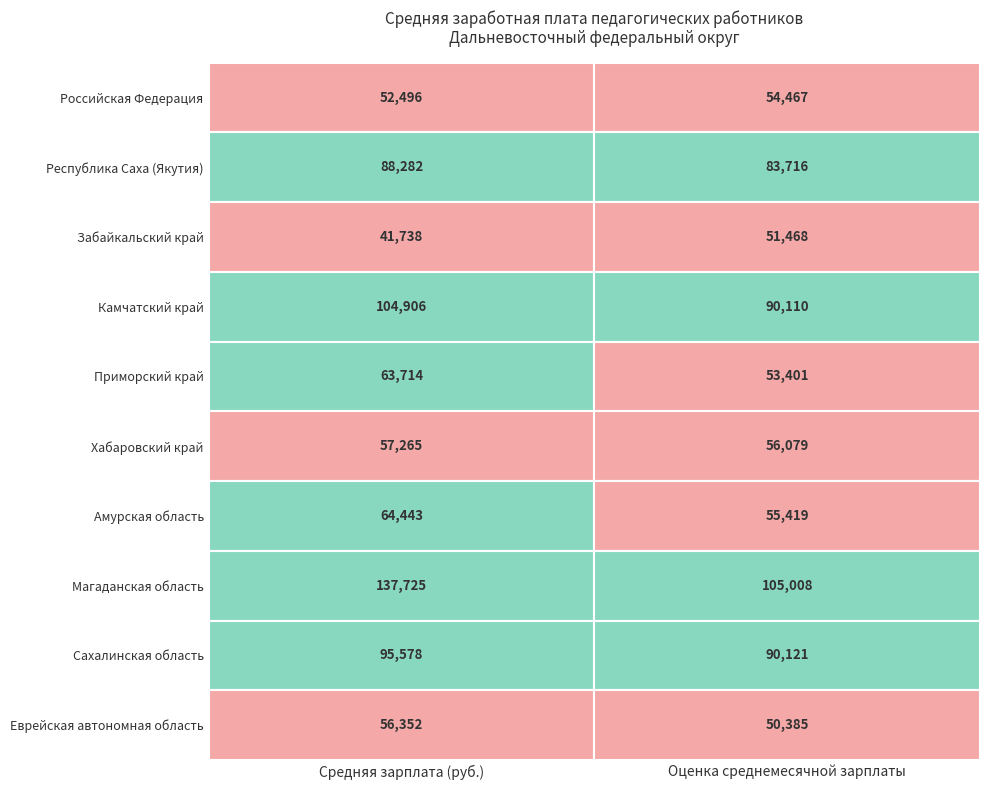

Reading left to right, list all the values displayed in this chart.

Российская Федерация: 0=52495.7	1=54467.0
Республика Саха (Якутия): 0=88282.5	1=83716.0
Забайкальский край: 0=41737.6	1=51468.0
Камчатский край: 0=104905.8	1=90110.0
Приморский край: 0=63714.0	1=53401.0
Хабаровский край: 0=57265.4	1=56079.0
Амурская область: 0=64443.4	1=55419.0
Магаданская область: 0=137725.3	1=105008.0
Сахалинская область: 0=95577.6	1=90121.0
Еврейская автономная область: 0=56351.9	1=50385.0